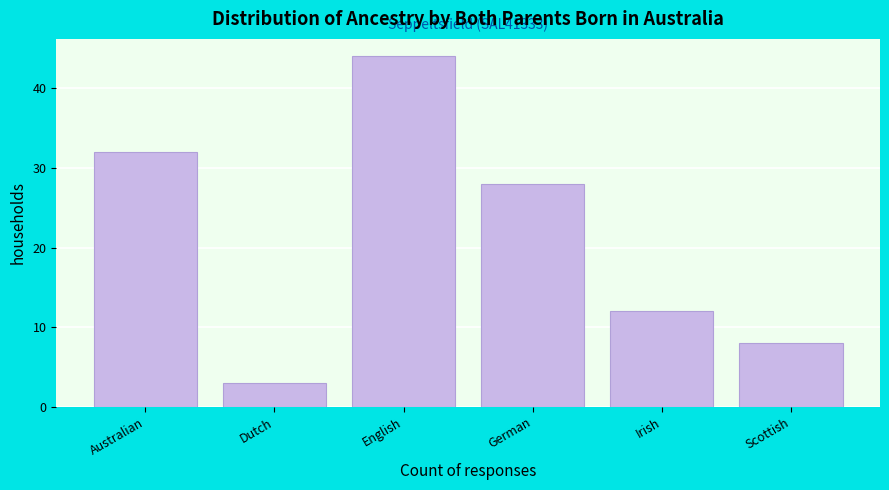

Reading left to right, extract all data points from this chart.

Australian=32	Dutch=3	English=44	German=28	Irish=12	Scottish=8